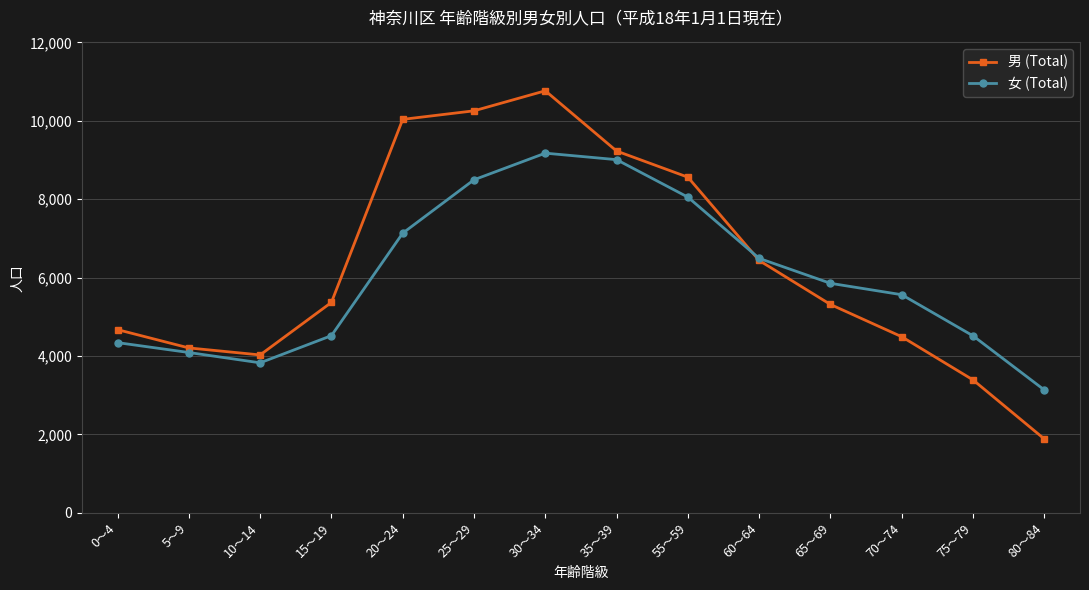

What are all the series names shown in the legend?

男 (Total), 女 (Total)